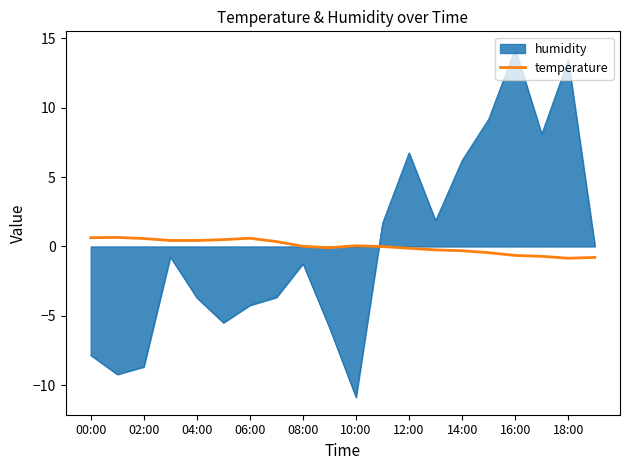

What is the maximum value shown in the chart?

14.2